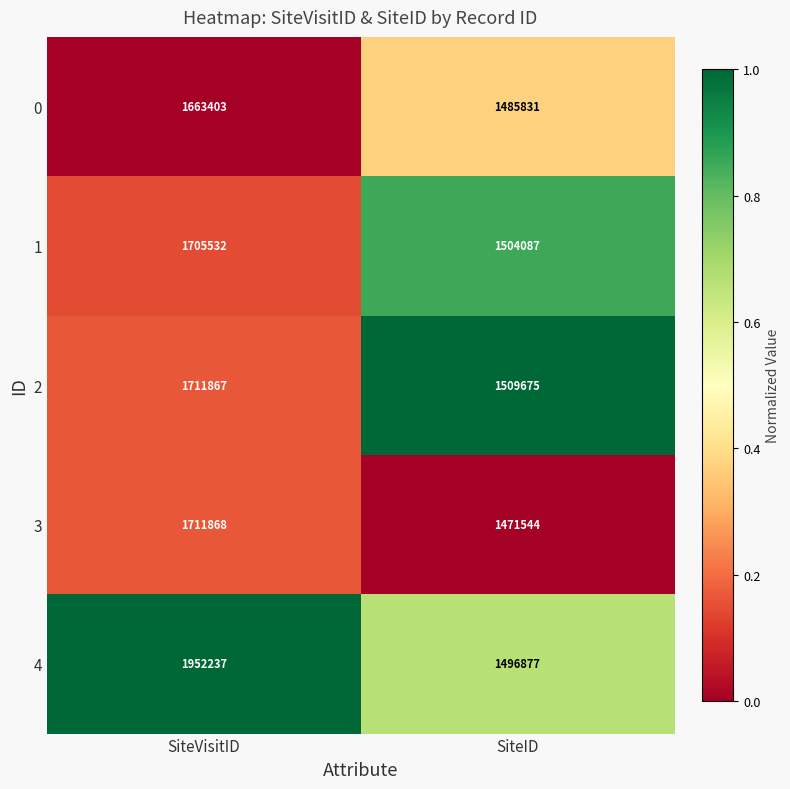

Which series has the largest total across all categories?

4